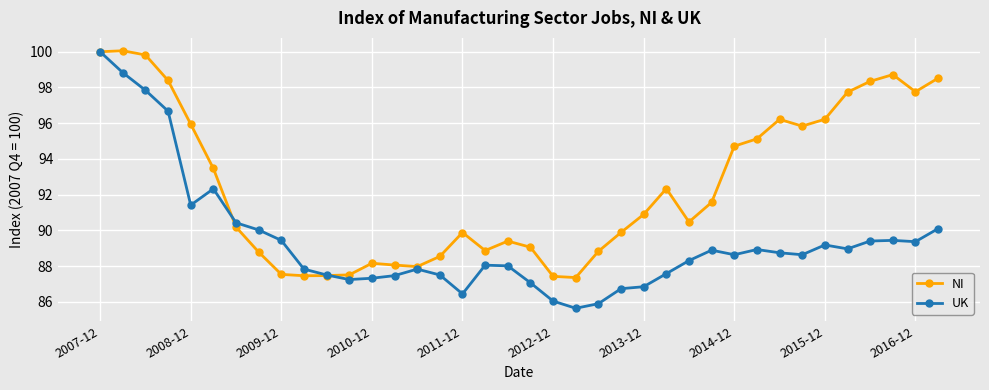

What is the difference between the maximum and minimum values in the NI series?

12.7